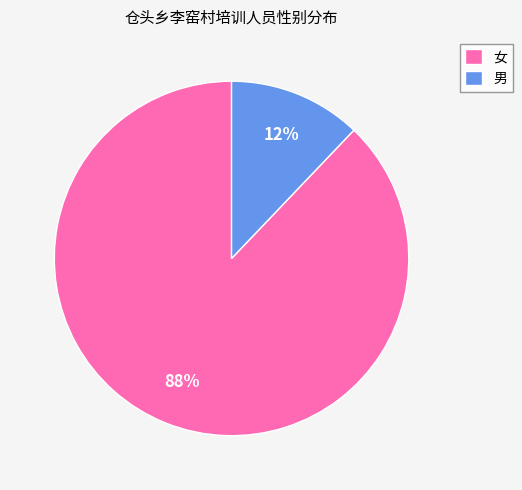

Which slice is the smallest?

男